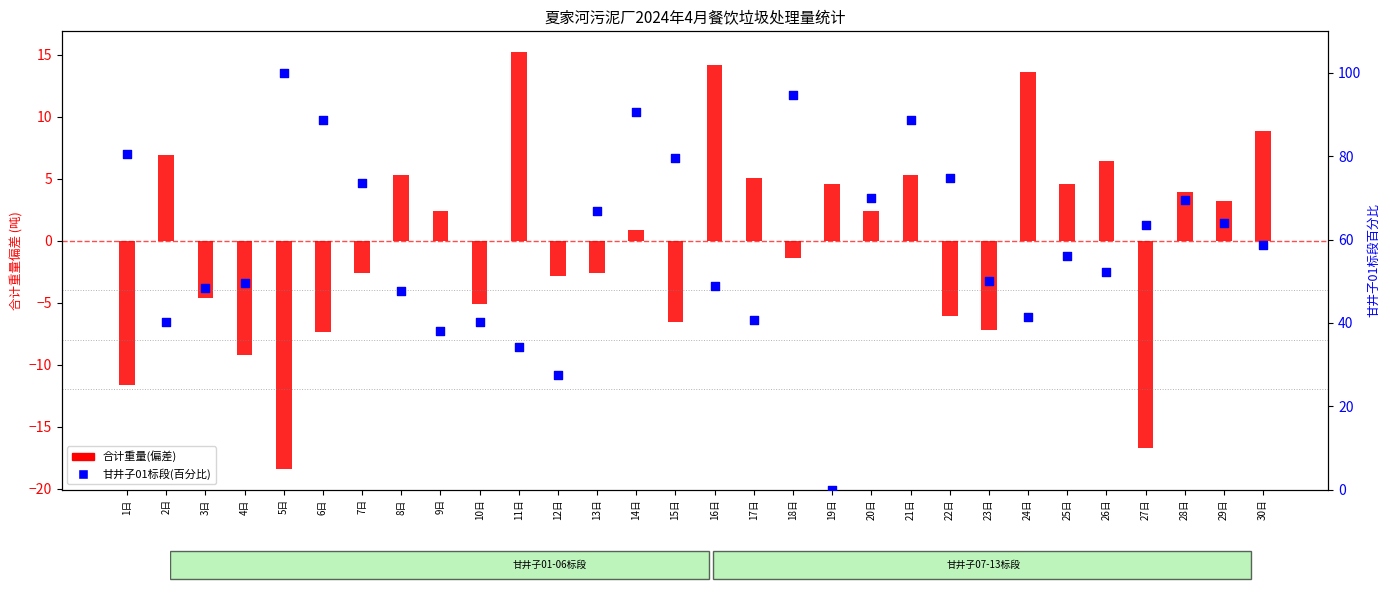

Is the value of 合计重量(偏差) at 2日 greater than the value of 甘井子01标段(百分比) at 7日?

No